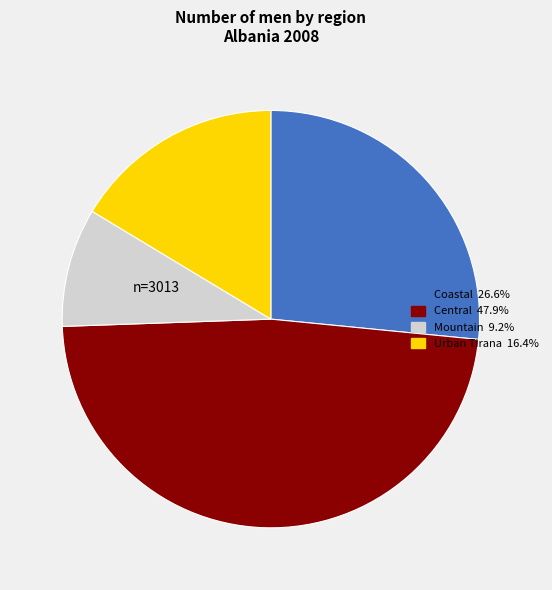

Which has a higher value, Central or Mountain?

Central